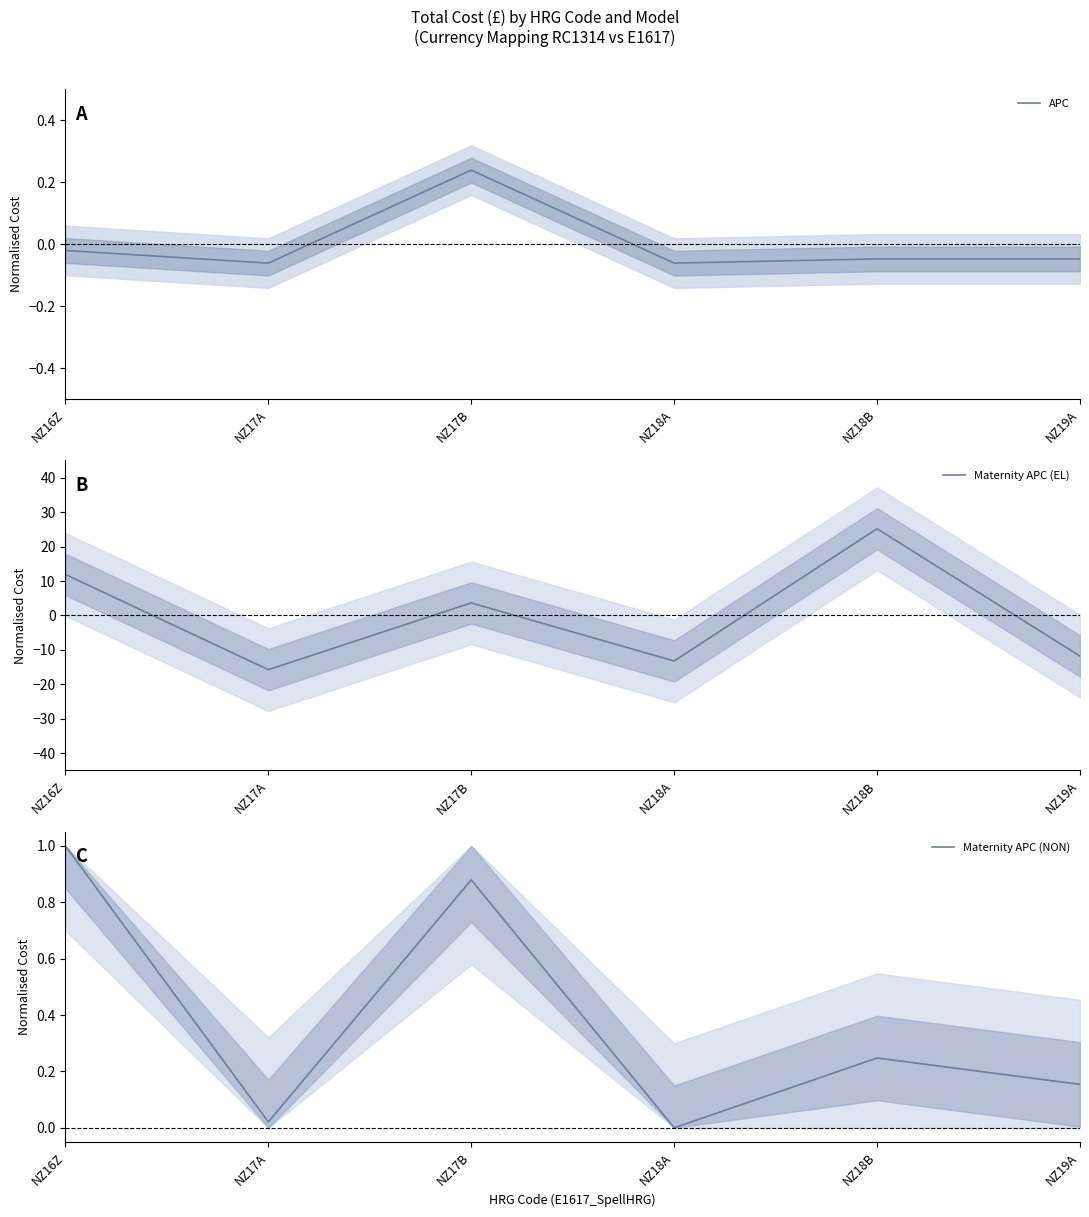

Rank the series by their maximum value, from highest to lowest.

Maternity APC (EL), Maternity APC (NON), APC